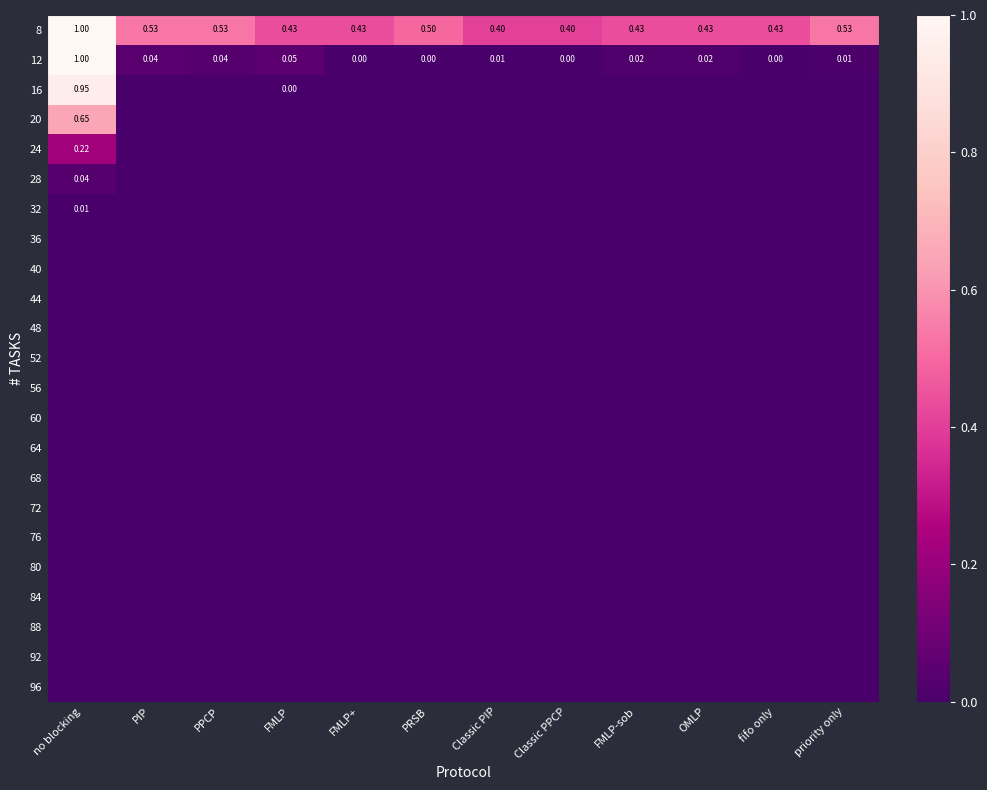

The 40 series shows 0.0 at OMLP. True or false?

True